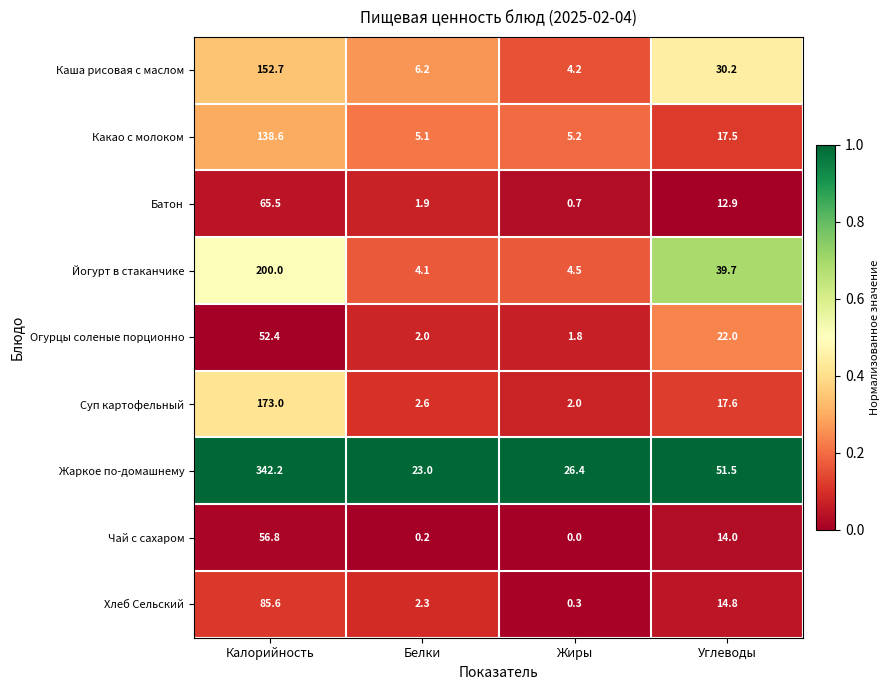

What is the difference between the second highest and minimum values in the Какао с молоком series?

12.4